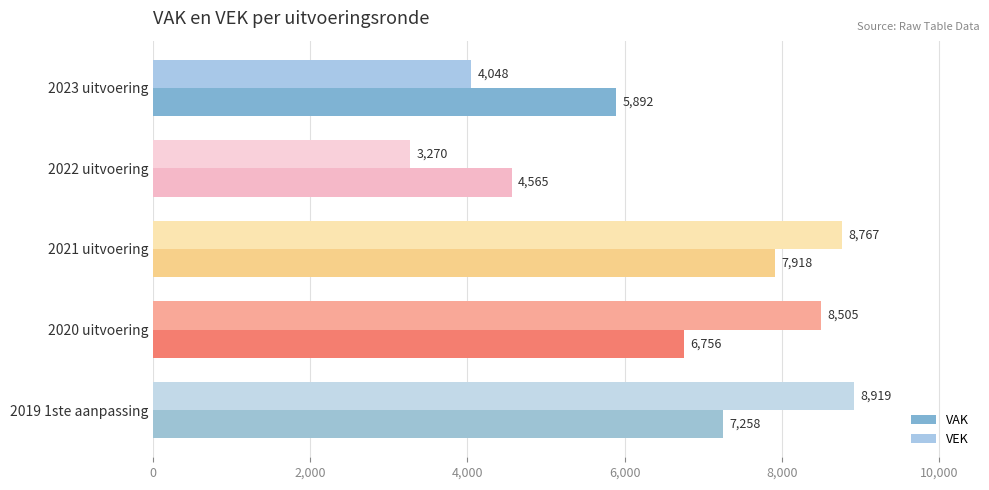

Rank the series by their maximum value, from highest to lowest.

VEK, VAK